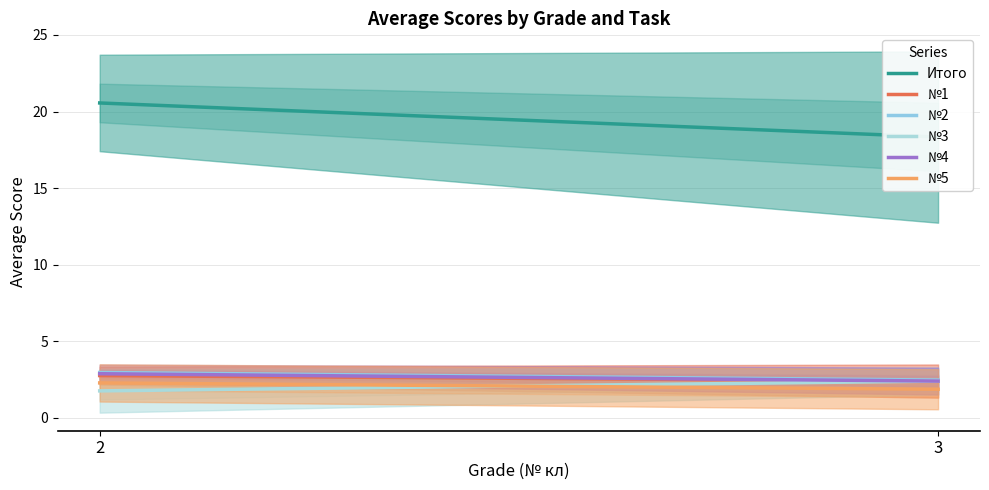

What is the difference between the №5 values at 2 and 3?

0.4